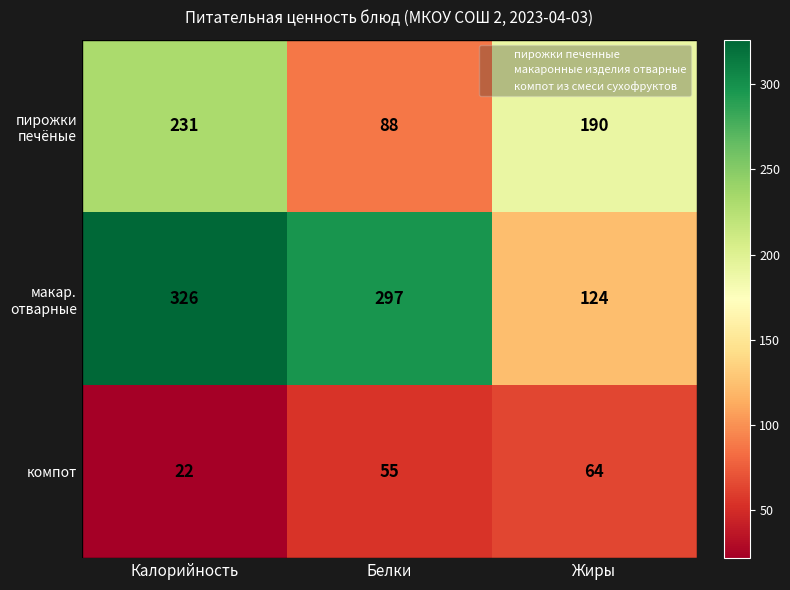

What is the greatest value displayed?

326